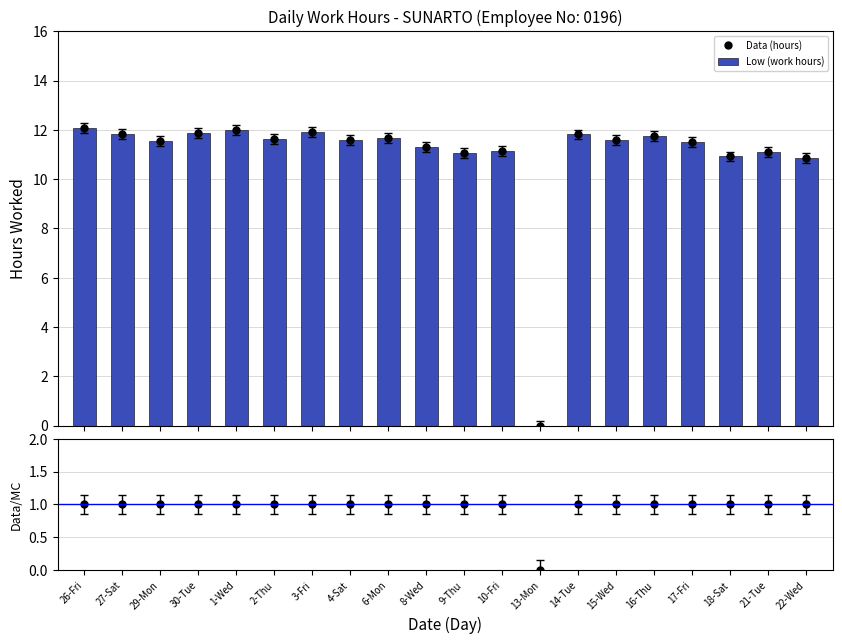

Are the bars grouped side by side (vs. stacked)?

Yes